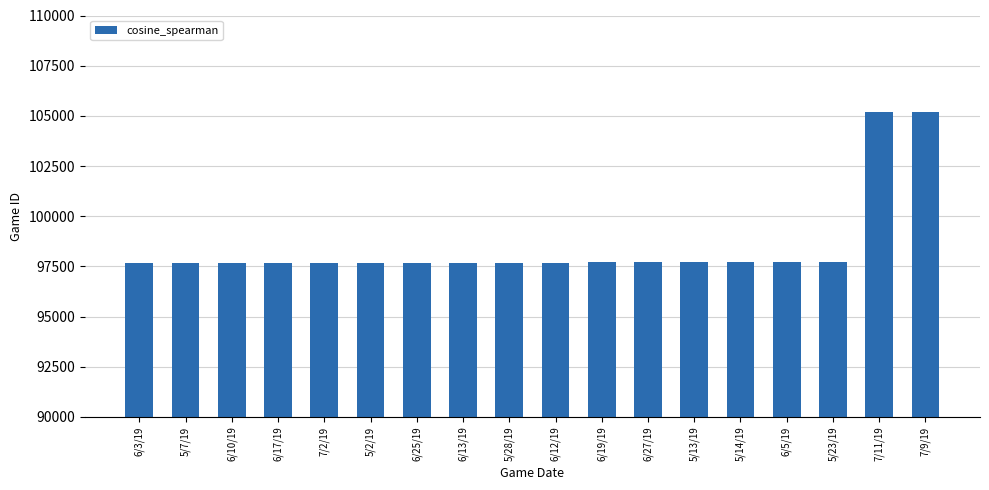

What is the smallest value displayed?

97649